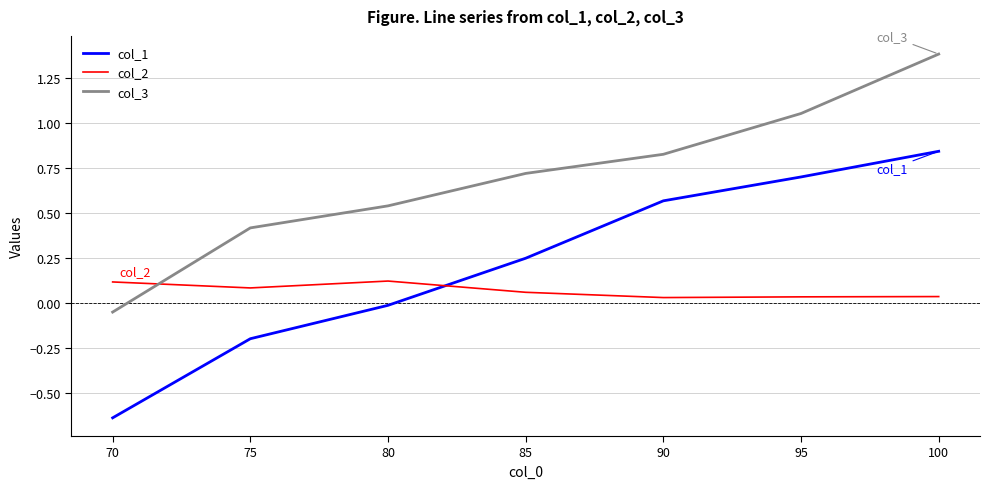

Does the chart display data point markers on the line(s)?

No